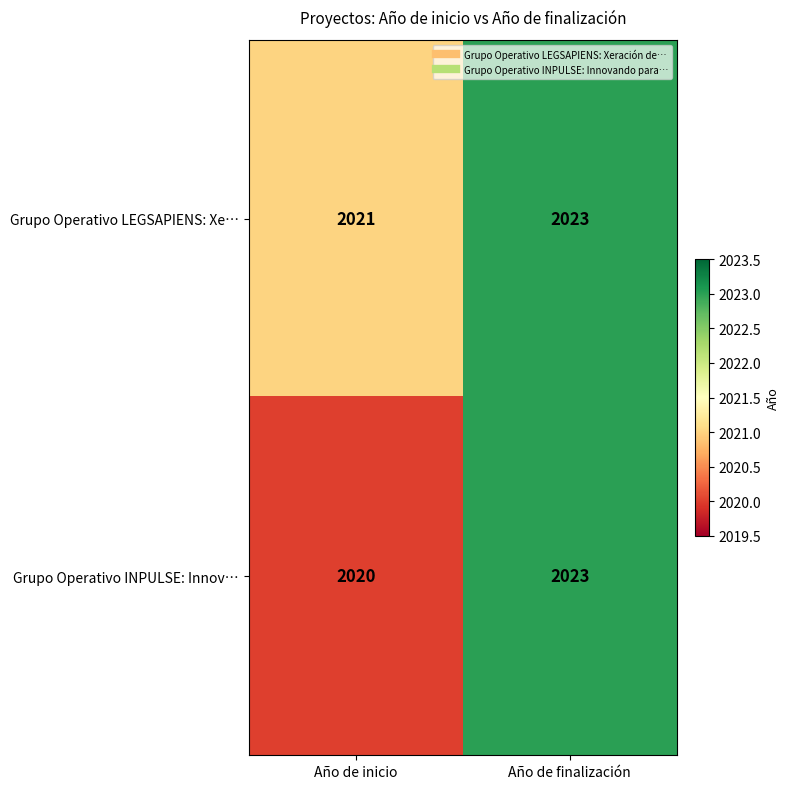

What is the difference between the Grupo Operativo INPULSE: Innov… values at Año de finalización and Año de inicio?

3